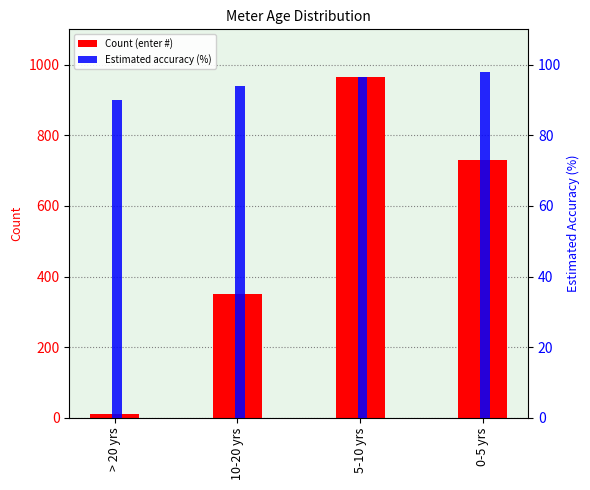

What is the difference between the Estimated accuracy (%) values at 0-5 yrs and 10-20 yrs?

4.0